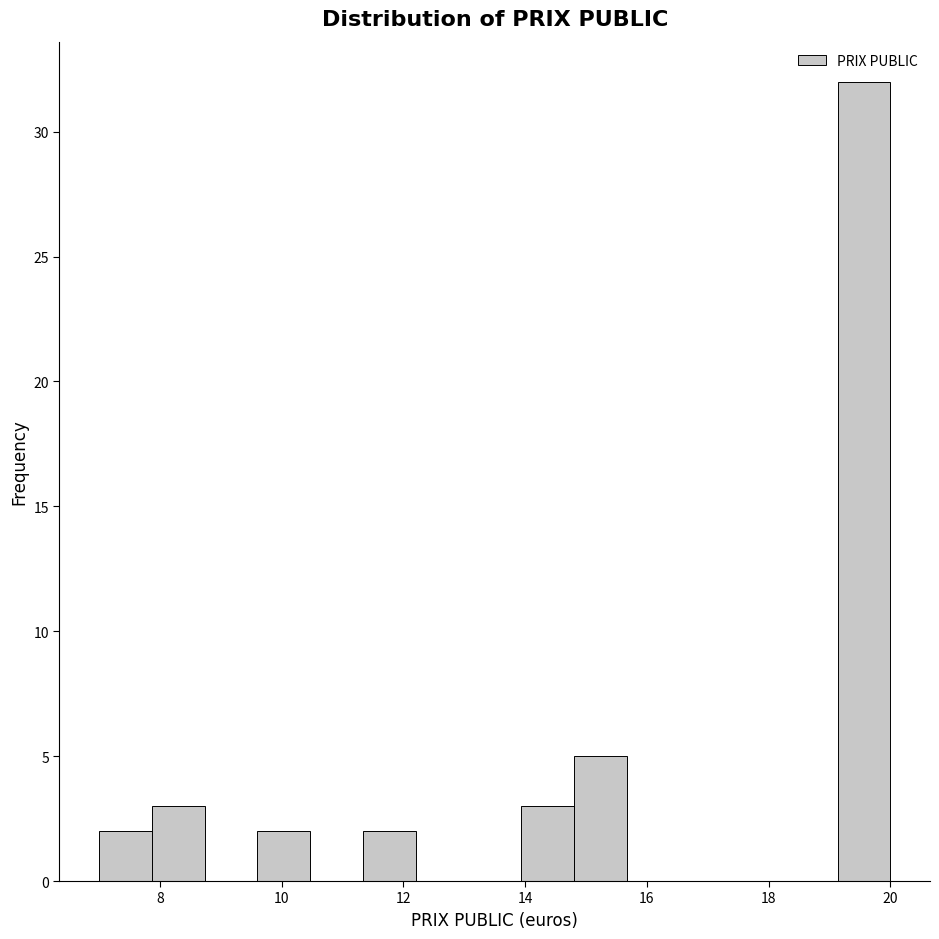

Reading left to right, transcribe this chart: for each bar, give the range it covers on the x-axis and its height. Neither the bar edges nor the heights are printed on the chart, so give them approximately, as read against the axes.

7.0 to 7.8: 2
7.8 to 8.8: 3
8.8 to 9.6: 0
9.6 to 10.4: 2
10.4 to 11.4: 0
11.4 to 12.2: 2
12.2 to 13.0: 0
13.0 to 14.0: 0
14.0 to 14.8: 3
14.8 to 15.6: 5
15.6 to 16.6: 0
16.6 to 17.4: 0
17.4 to 18.2: 0
18.2 to 19.2: 0
19.2 to 20.0: 32